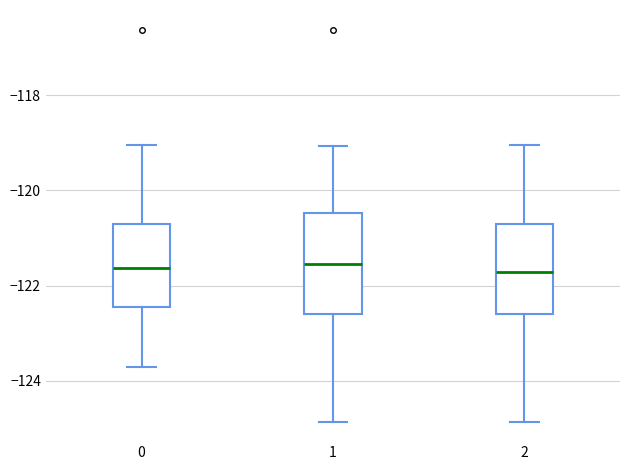

Which box is the tallest, from its lower edge to its upper edge?

1